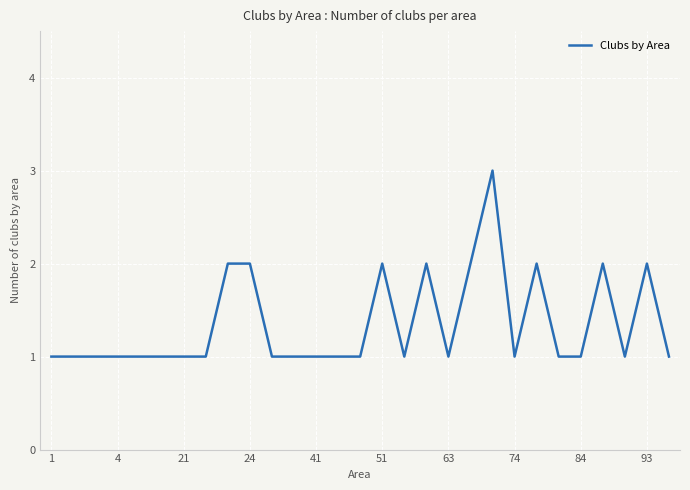

What is the greatest value displayed?

3